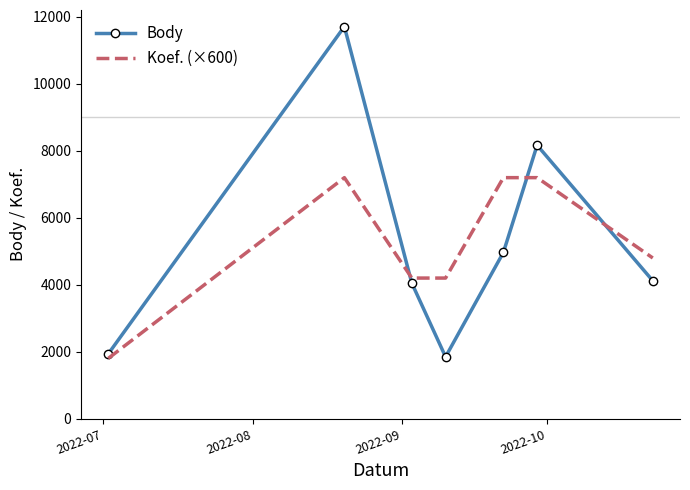

What is the difference between the maximum and minimum values in the Koef. (×600) series?

5400